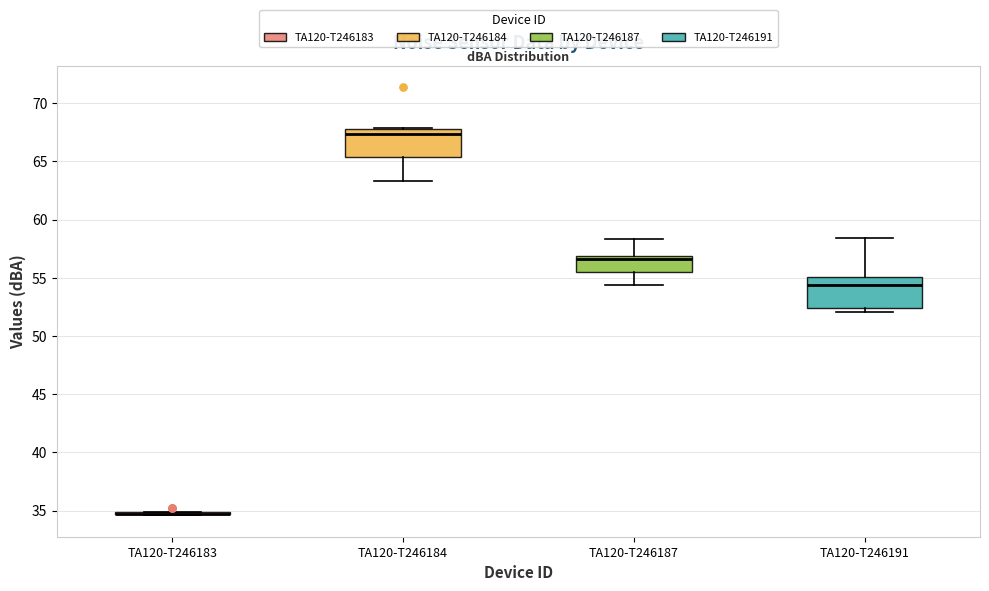

Where is the lower edge of the box for TA120-T246187 on the y-axis? The values are not printed on the chart, so give them approximately, as read against the axis.

55.5